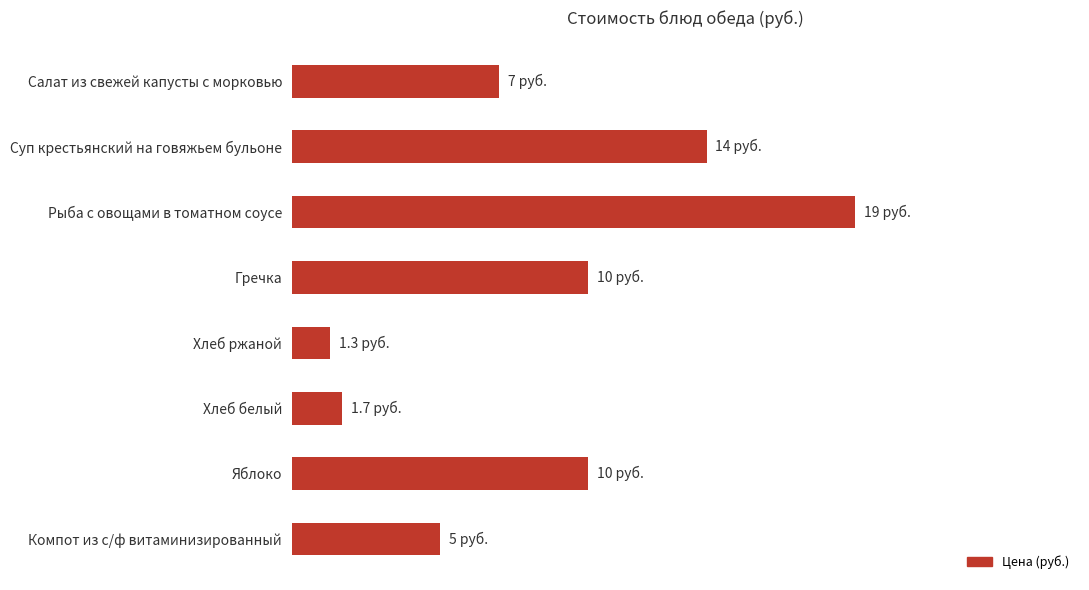

Does the chart contain any negative values?

No